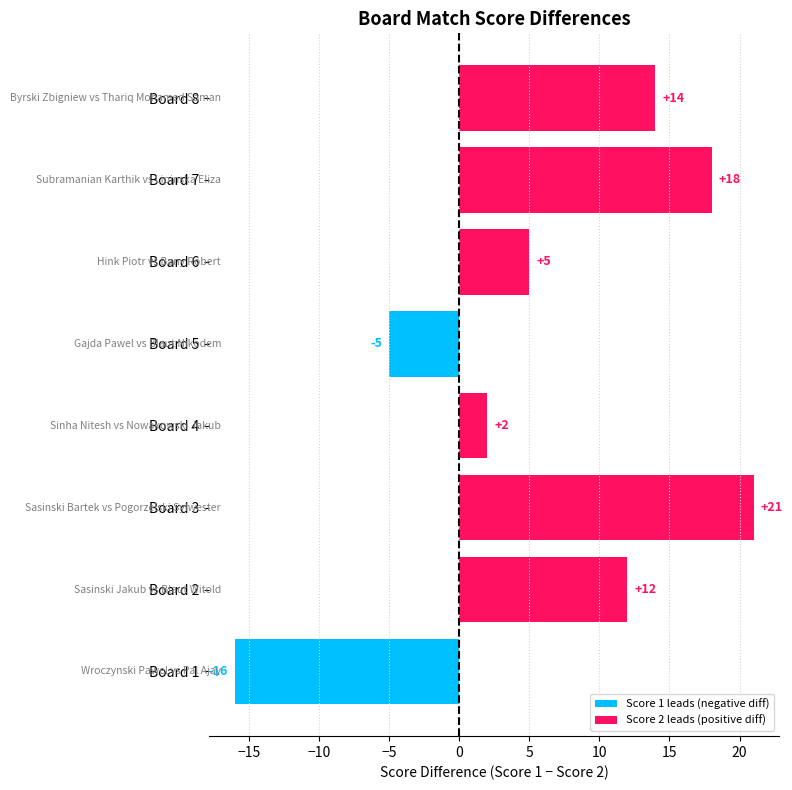

Rank the categories by value from lowest to highest.

Board 1, Board 5, Board 4, Board 6, Board 2, Board 8, Board 7, Board 3